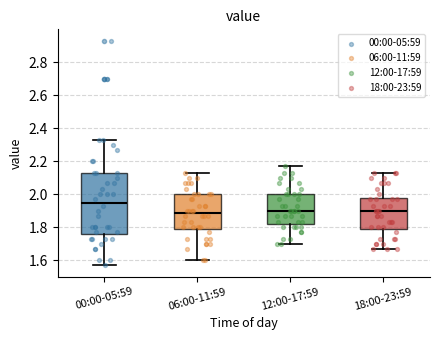

Which box is the tallest, from its lower edge to its upper edge?

00:00-05:59